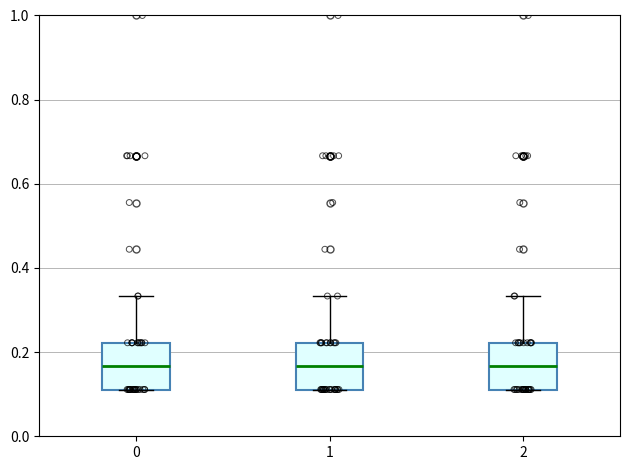

Reading left to right, transcribe this box plot: for each box, give where its median line is, the range the box spans, and where its two whiskers end, as read against the y-axis. The values are not printed on the chart, so give them approximately, as read against the axis.

0: median 0.16, box 0.12 to 0.22, whiskers 0.12 to 0.34
1: median 0.16, box 0.12 to 0.22, whiskers 0.12 to 0.34
2: median 0.16, box 0.12 to 0.22, whiskers 0.12 to 0.34